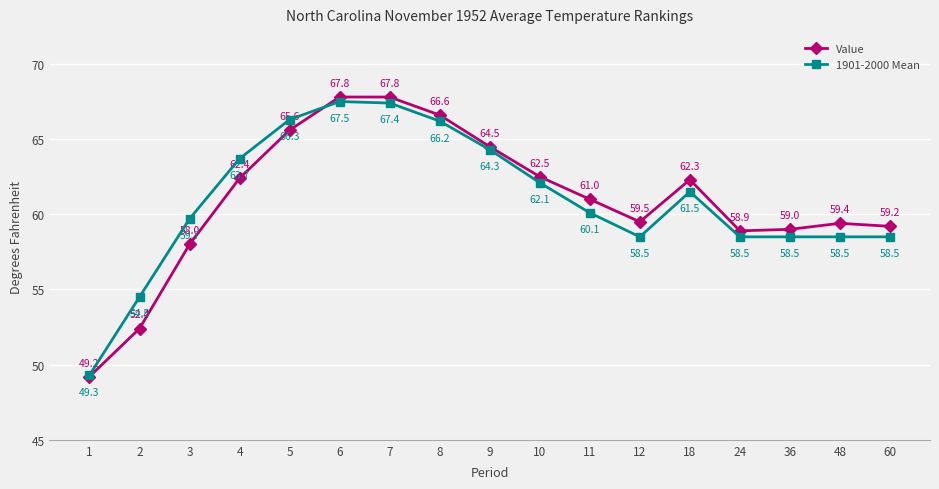

Does the chart display data point markers on the line(s)?

Yes